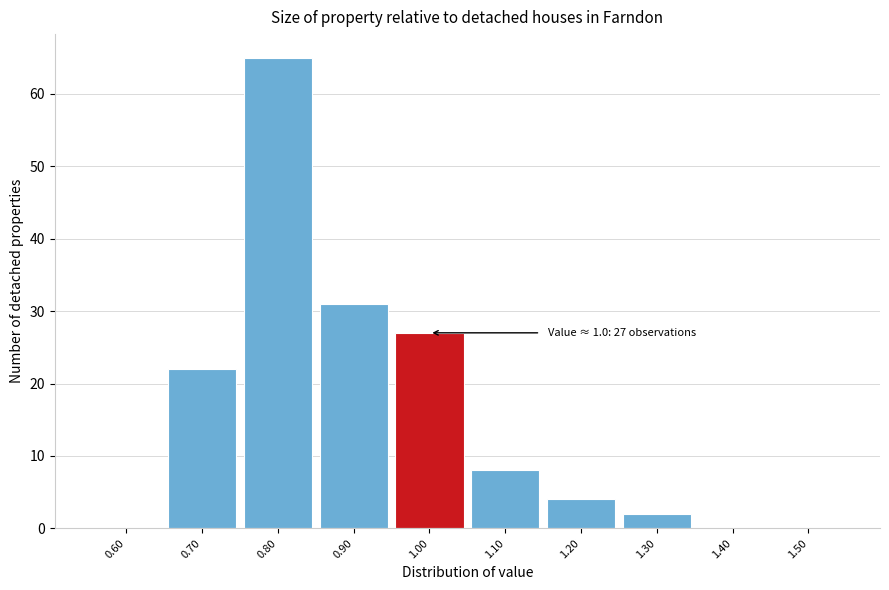

Which range on the x-axis has the tallest bar?

0.75 to 0.85